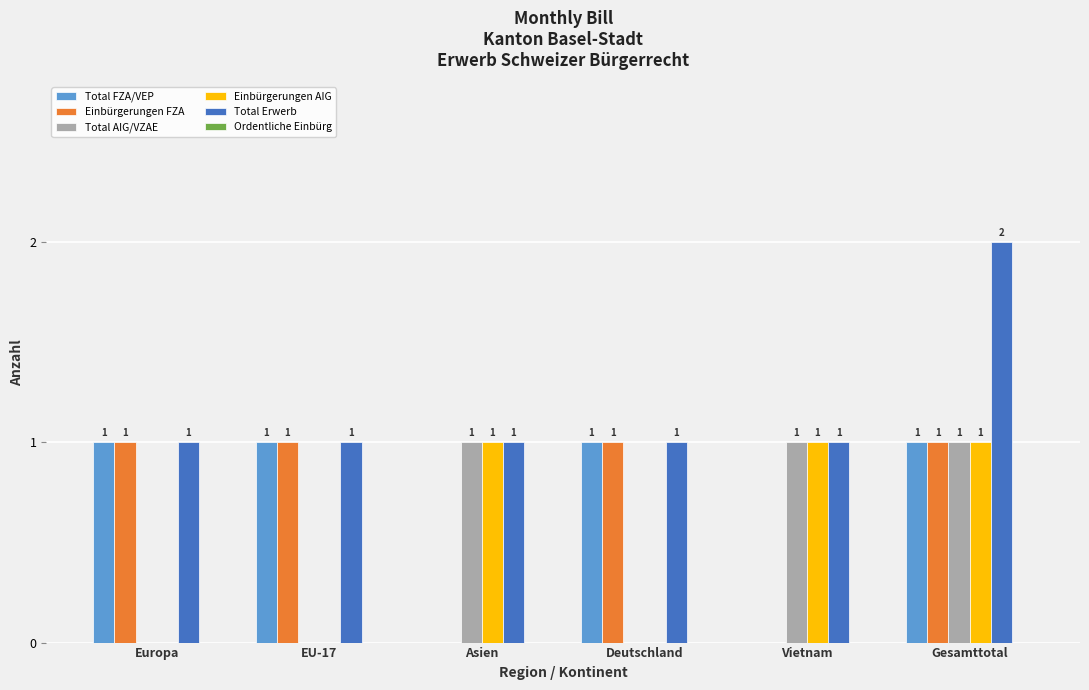

Is the value of Einbürgerungen FZA at EU-17 greater than the value of Total AIG/VZAE at Deutschland?

Yes